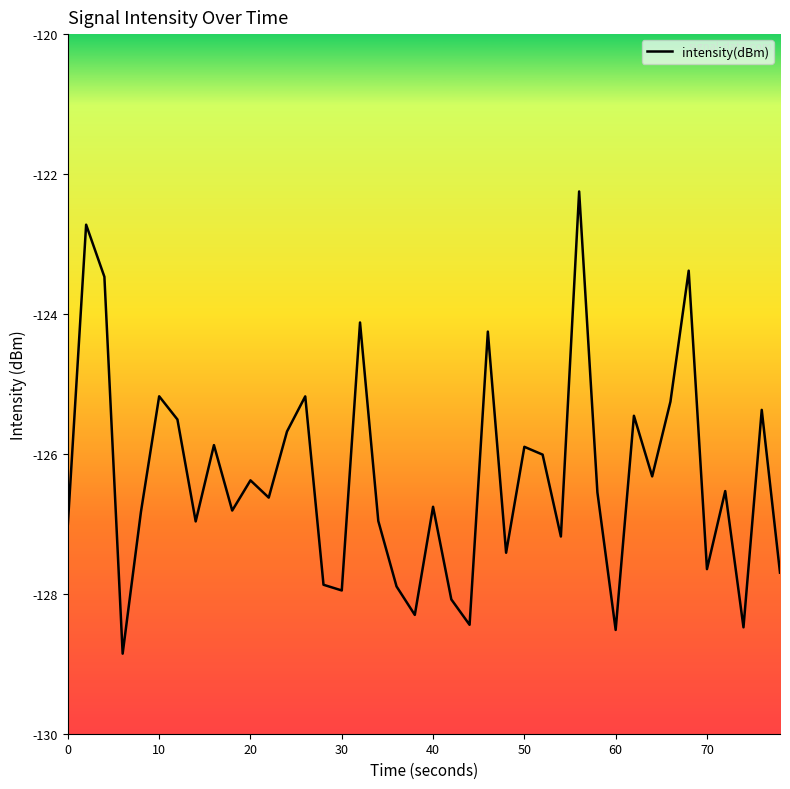

What is the greatest value displayed?

-122.2